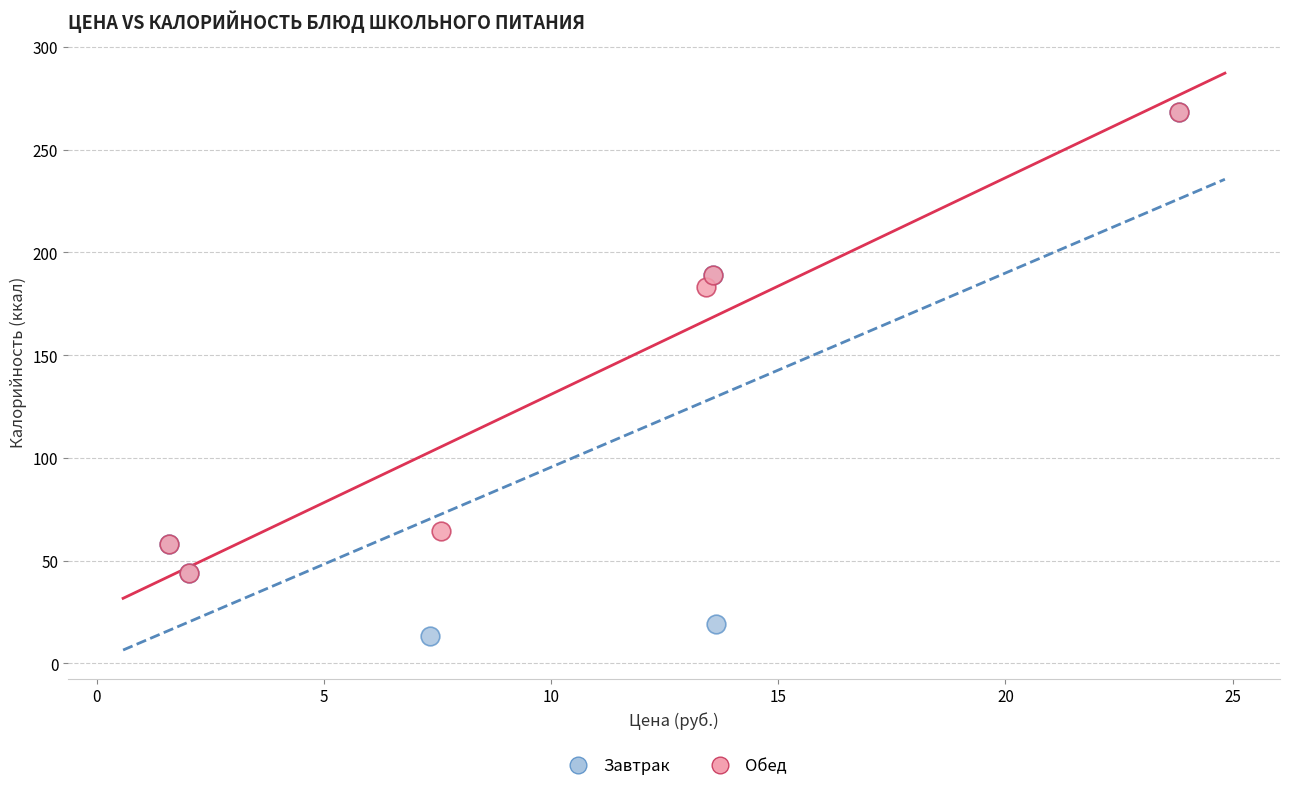

Which series has the largest Y range (max minus min)?

Завтрак